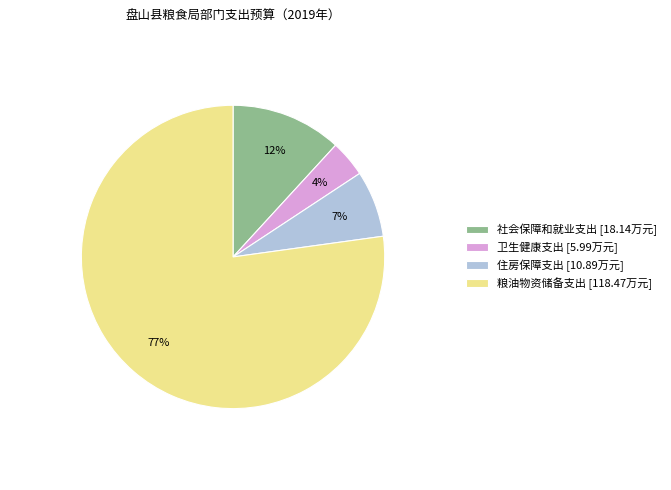

What percentage is the 卫生健康支出 slice, to the nearest percent?

4%